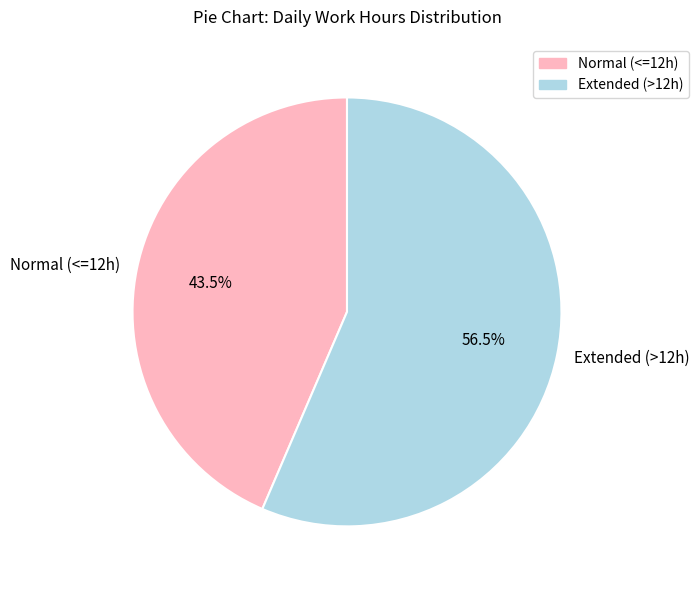

Is there a majority slice in this chart?

Yes